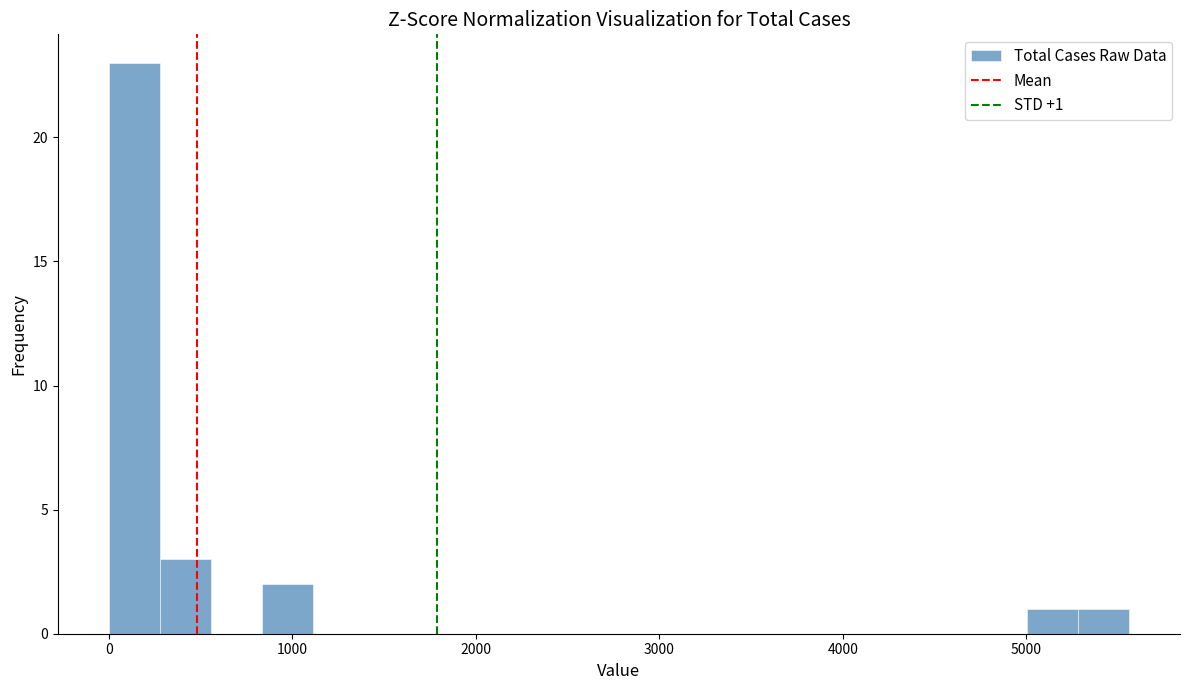

Around what value on the x-axis is the tallest bar? Give the approximate position of its centre, as read against the axis.

100